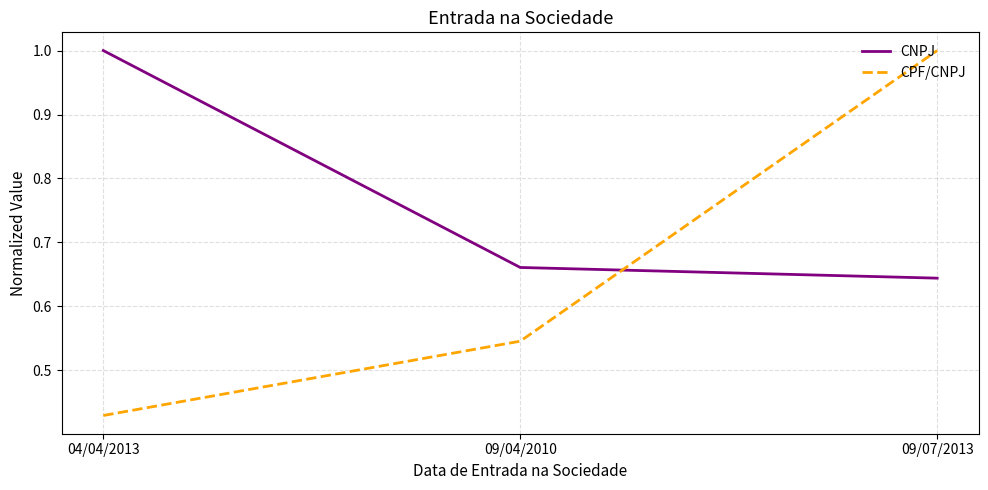

Rank the series at 04/04/2013 from lowest to highest value.

CPF/CNPJ, CNPJ